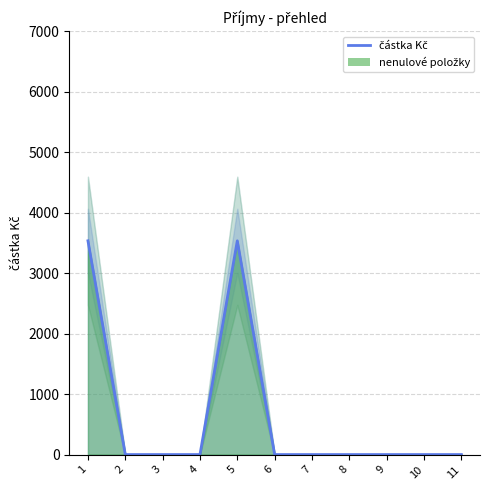

What is the greatest value displayed?

3533